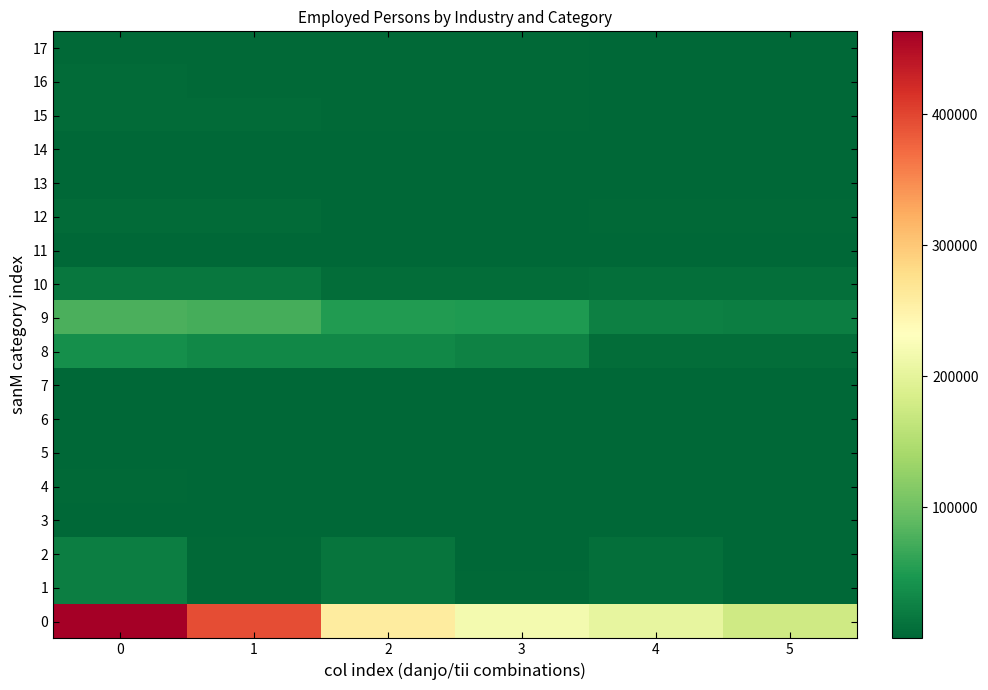

What is the smallest value displayed?

40